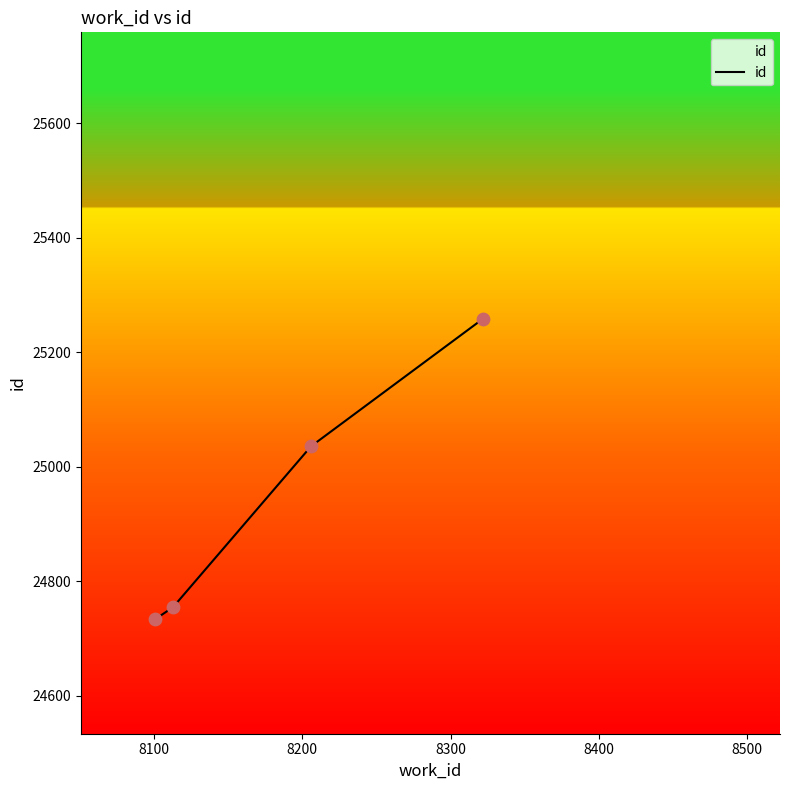

What is the minimum value shown in the chart?

24734